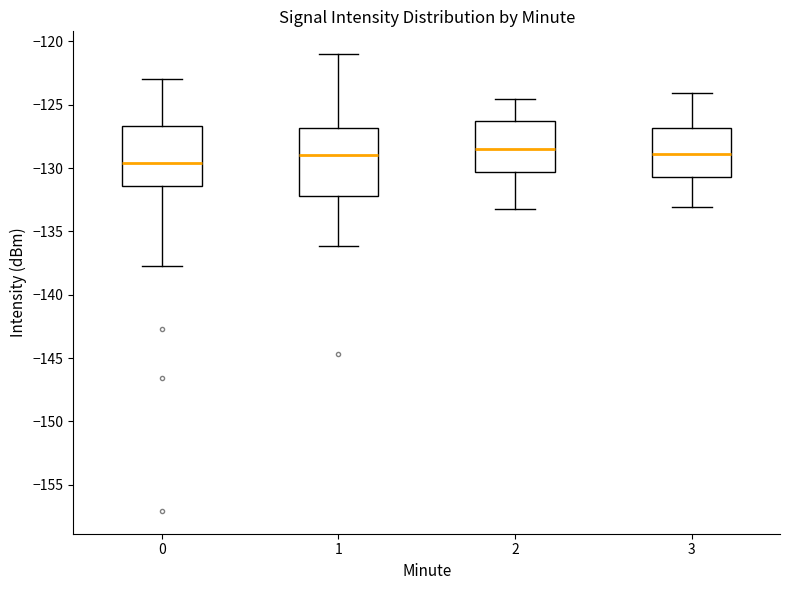

Where does the upper whisker of the box at x = 0 end on the y-axis? The values are not printed on the chart, so give them approximately, as read against the axis.

-123.0